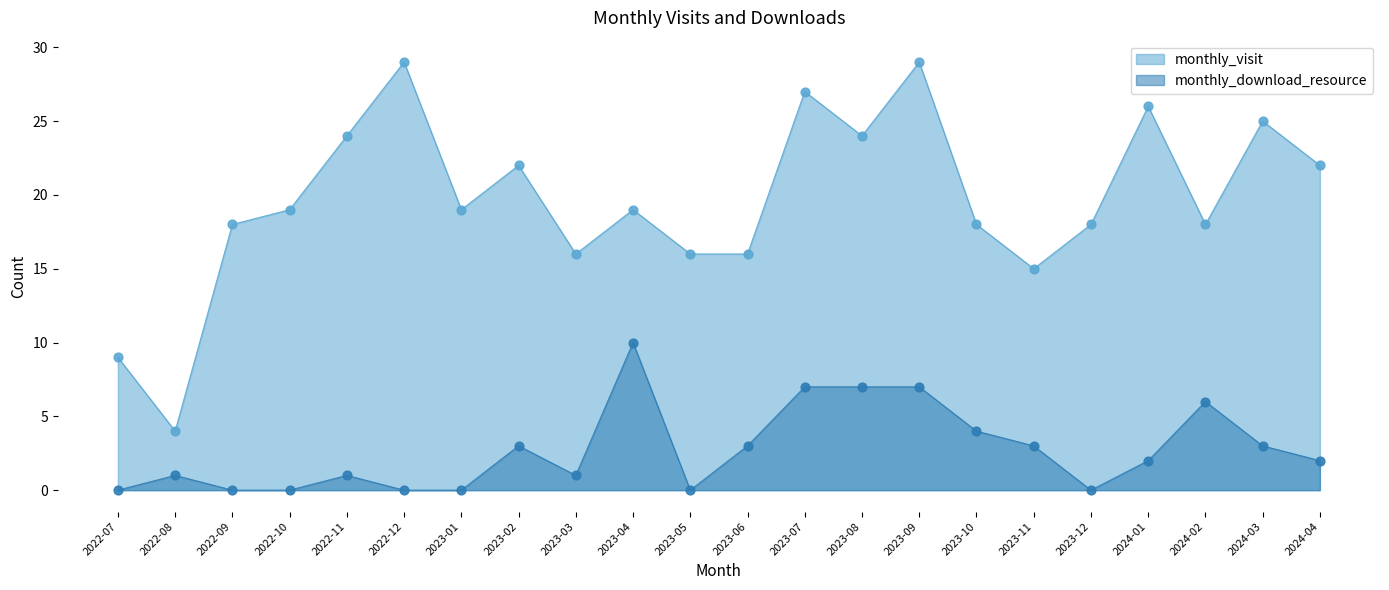

What is the total value across all series at 2024-01?

28